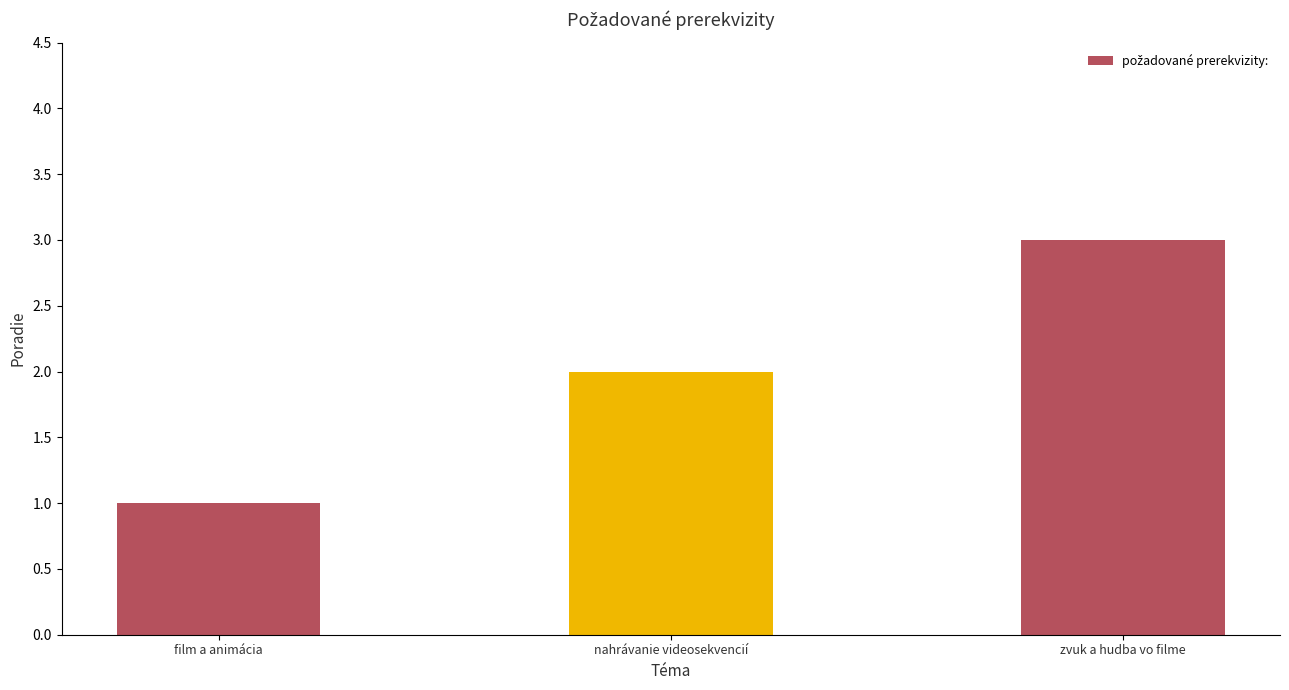

Which category has the highest value across all series?

zvuk a hudba vo filme